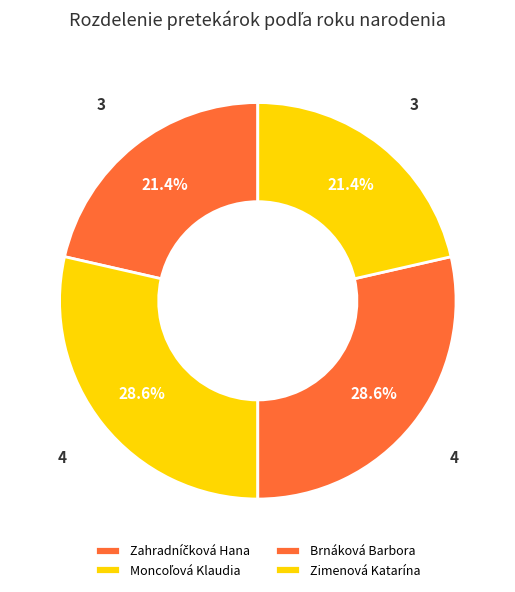

Which slice is the largest?

Moncoľová Klaudia